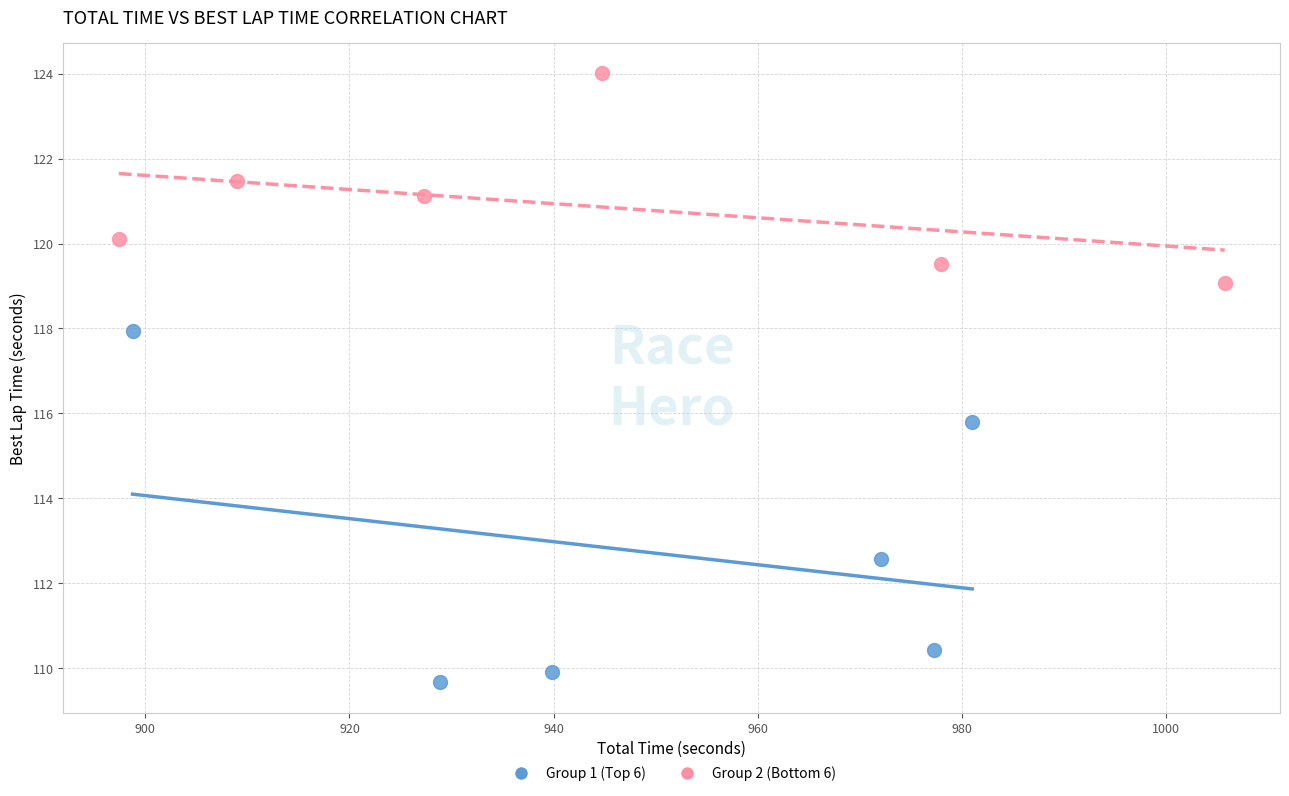

Which series reaches the minimum Y coordinate?

Group 1 (Top 6)